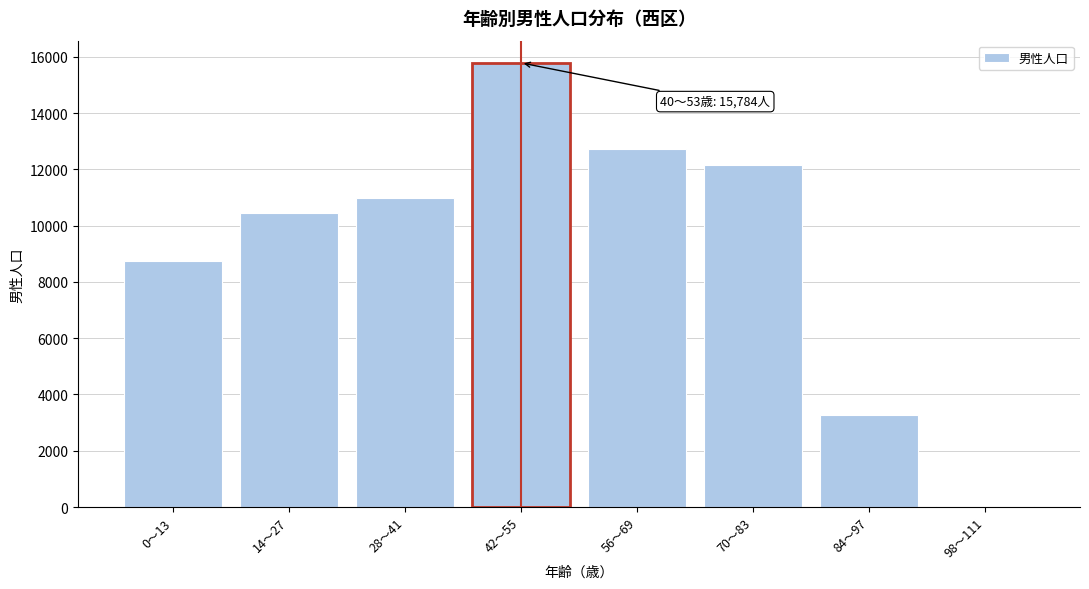

Reading left to right, what are all the values shown in this chart?

0～13=8732	14～27=10436	28～41=10991	42～55=15784	56～69=12739	70～83=12143	84～97=3264	98～111=42